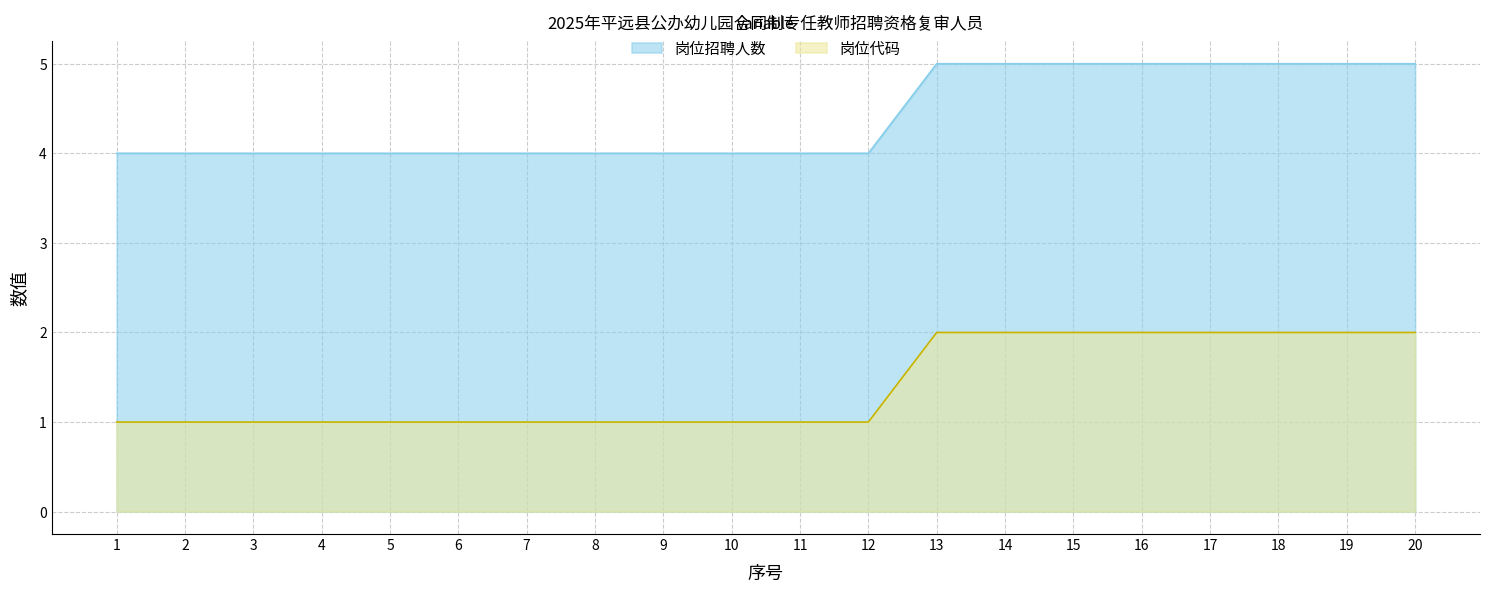

What is the total value across all series at 3?

5